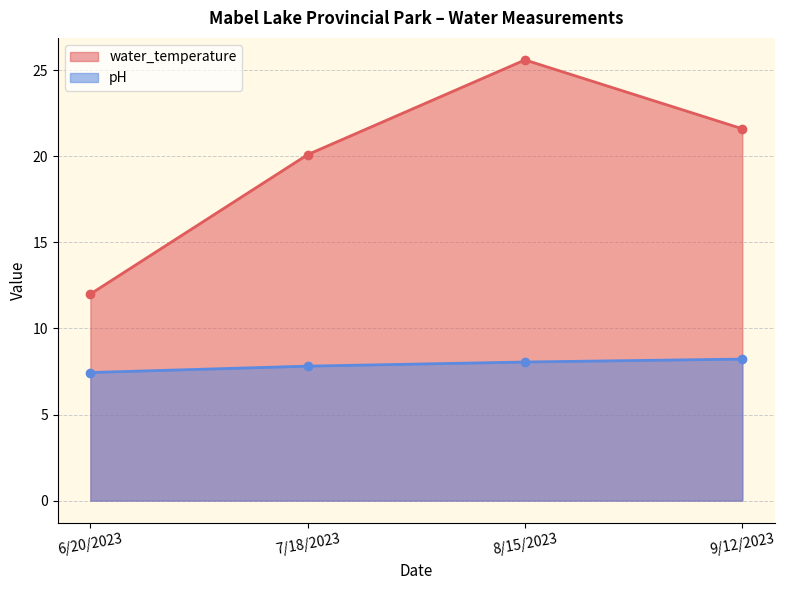

What is the difference between the water_temperature values at 9/12/2023 and 6/20/2023?

9.6